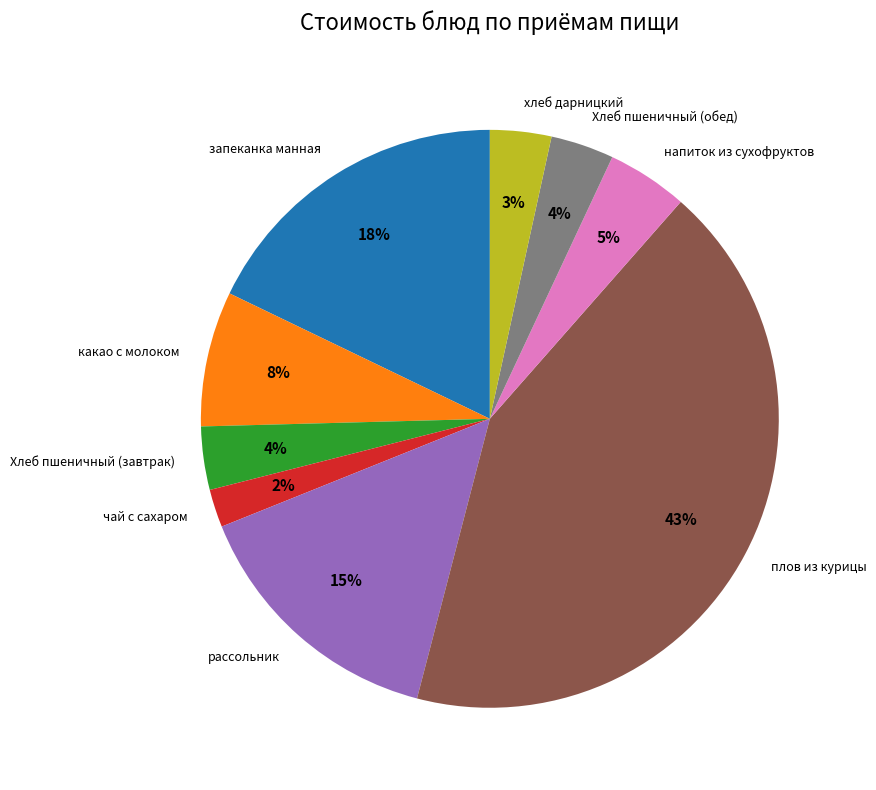

Does рассольник represent more than half of the total?

No